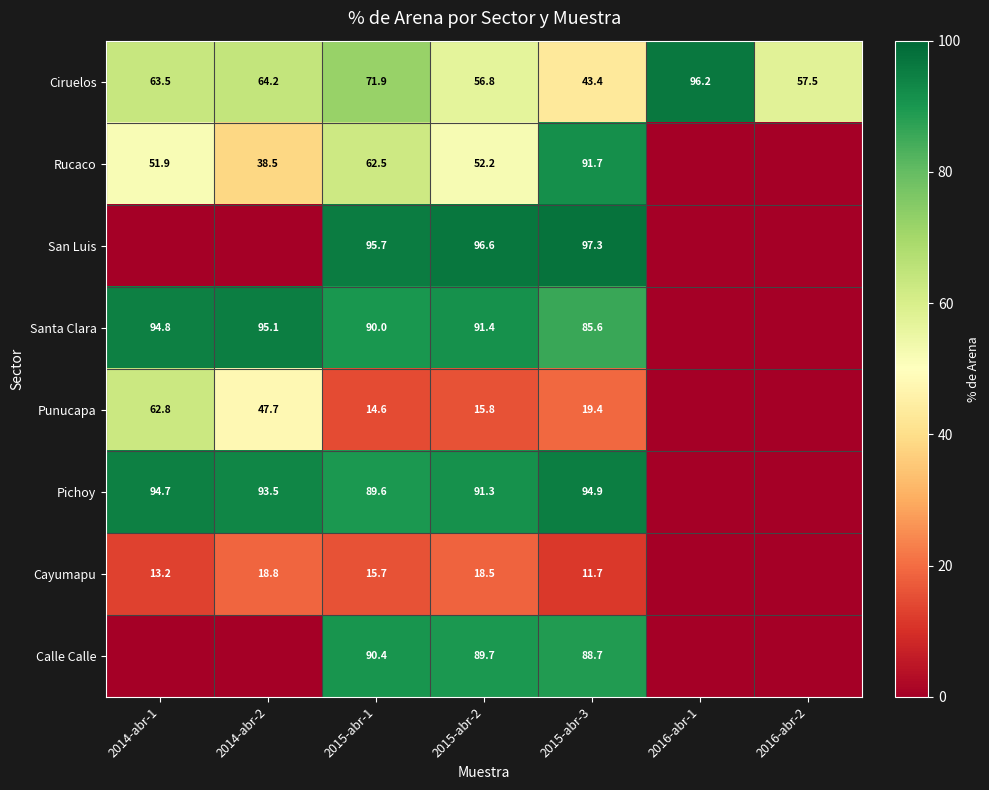

What is the sum of the Santa Clara values at 2014-abr-2 and 2015-abr-1?

185.1